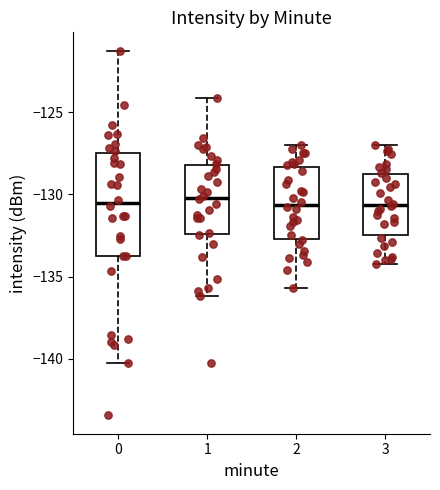

Which box is the tallest, from its lower edge to its upper edge?

0